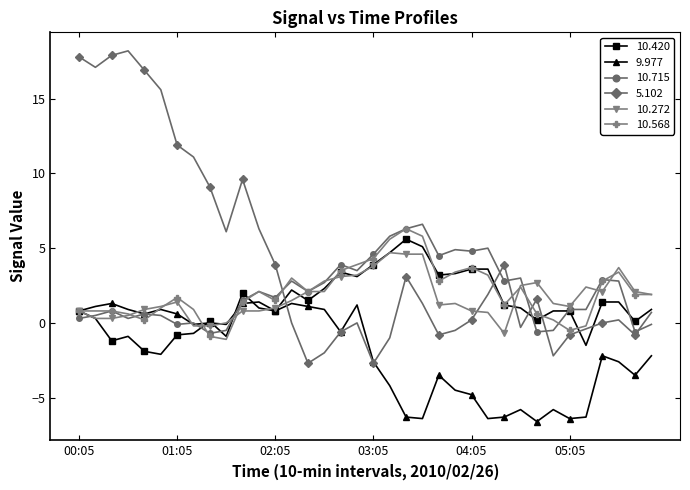

What is the highest value of the 5.102 series?

18.2